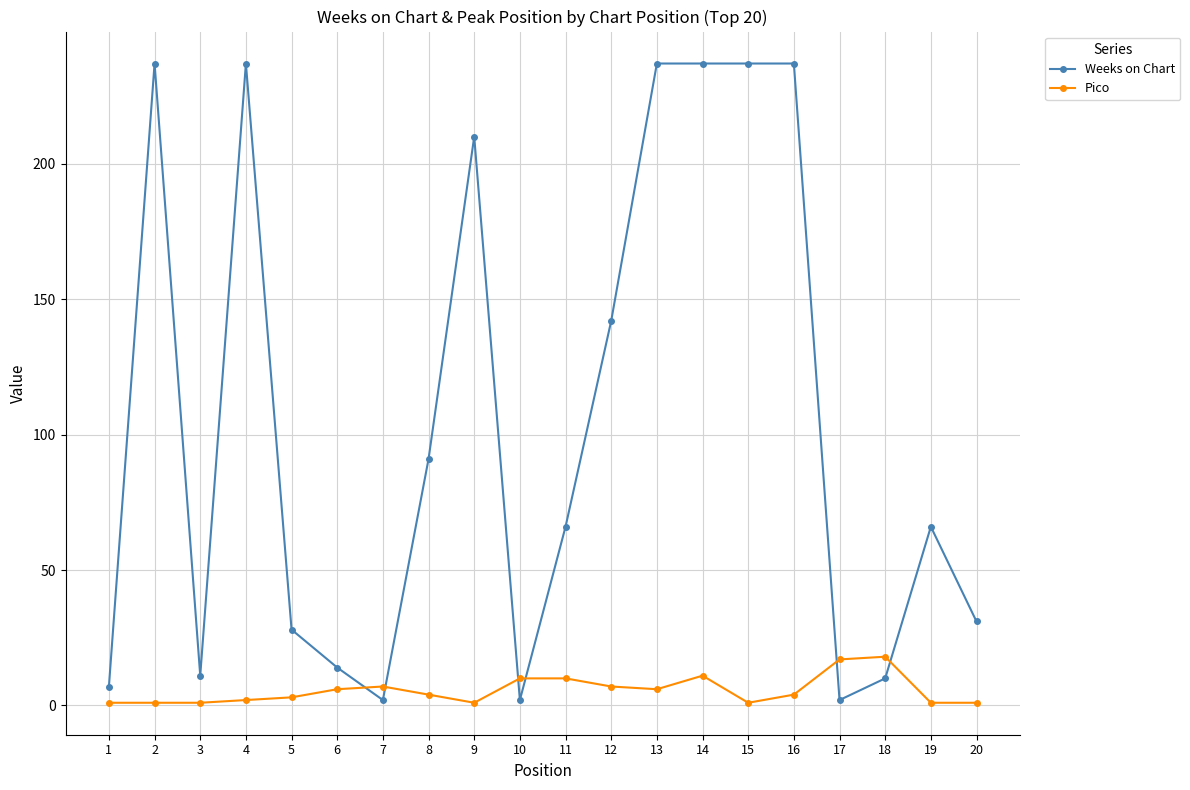

What is the difference between the second highest and minimum values in the Weeks on Chart series?

235